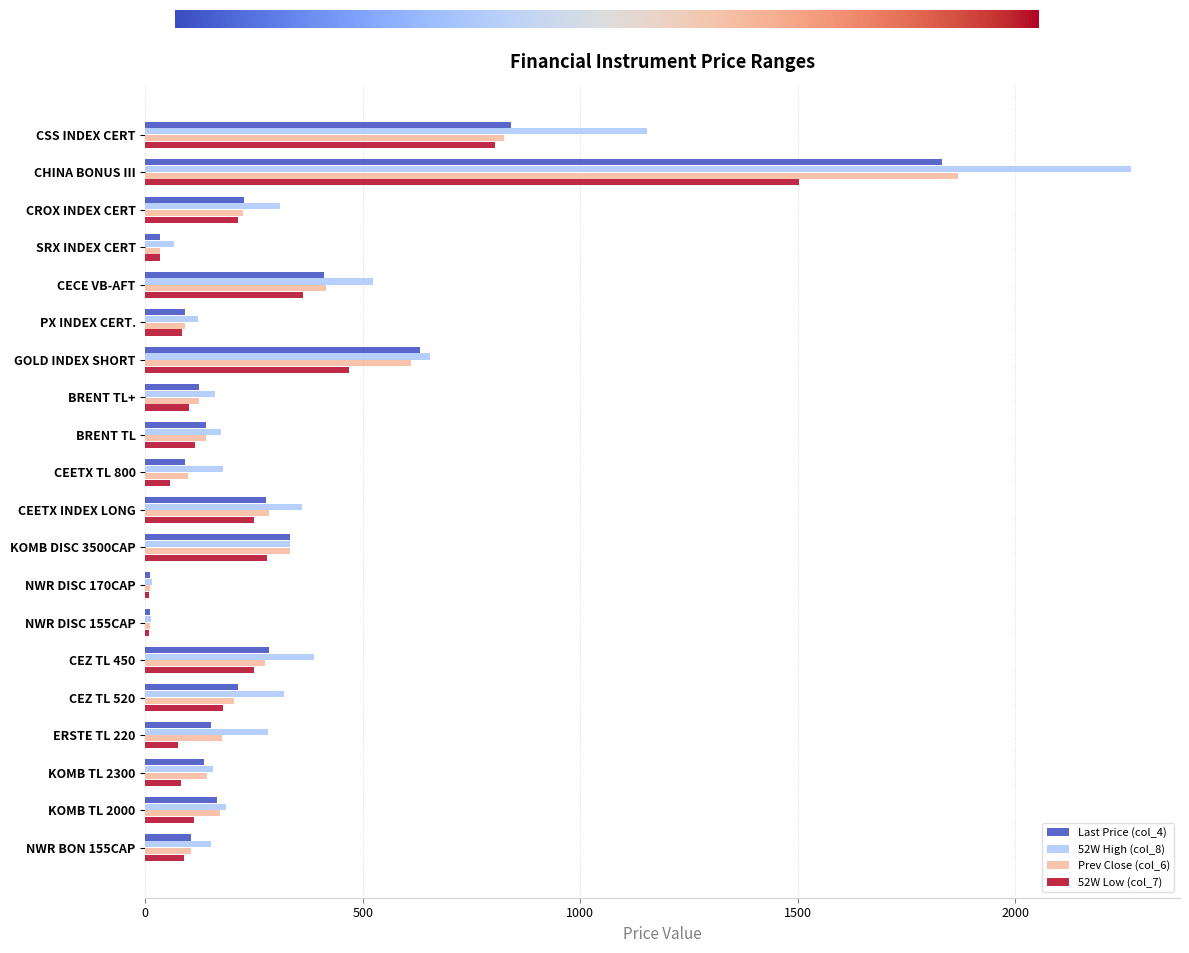

What is the highest value of the Last Price (col_4) series?

1831.0